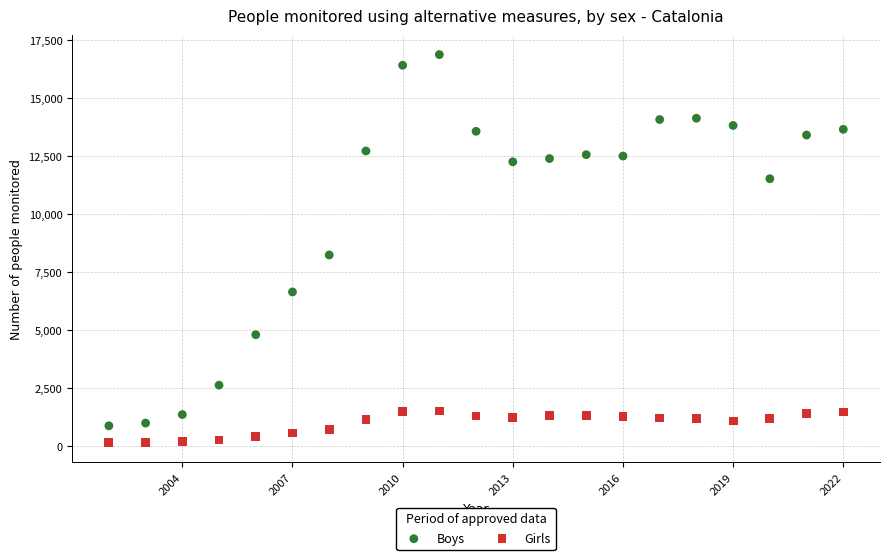

Which series reaches the maximum Y coordinate?

Boys